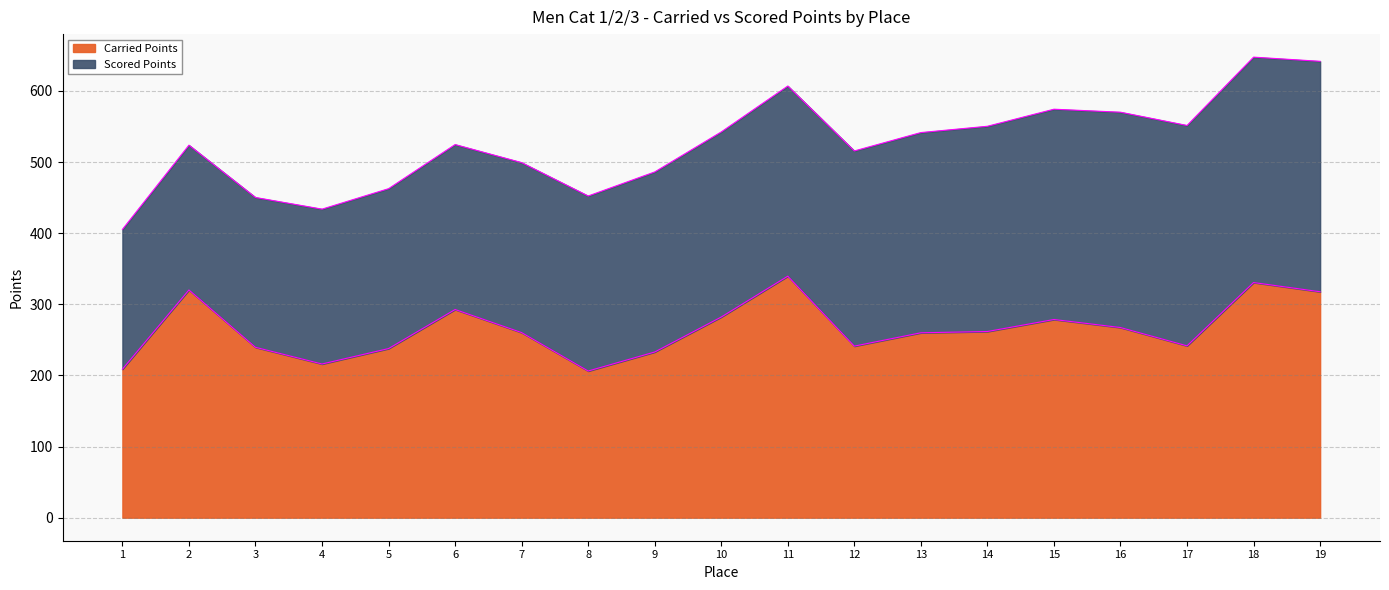

True or false: the data has more than 1 interior local peaks.

True